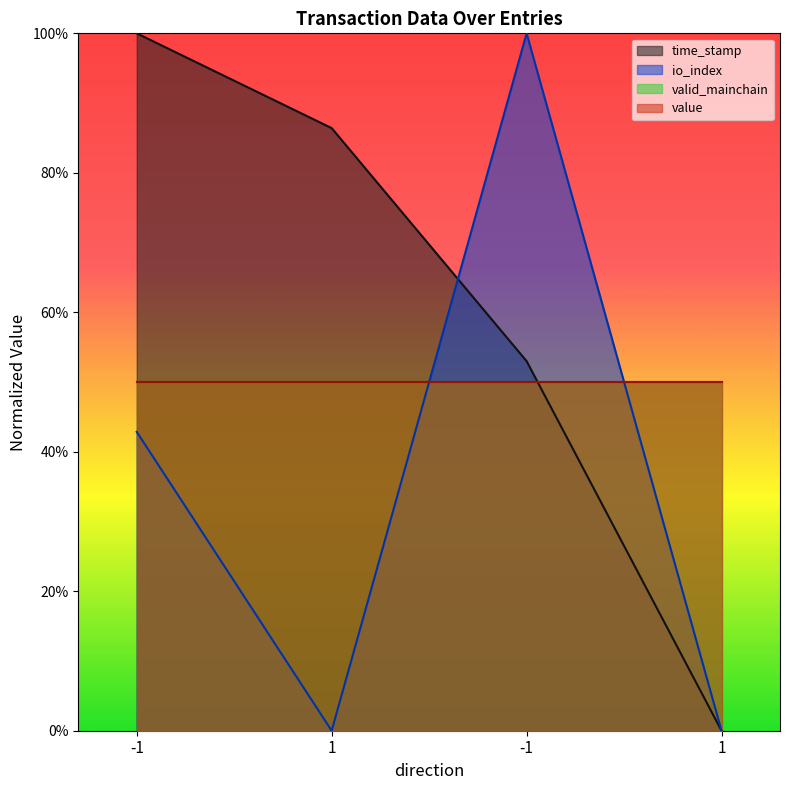

How many values in the time_stamp series exceed 86?

2